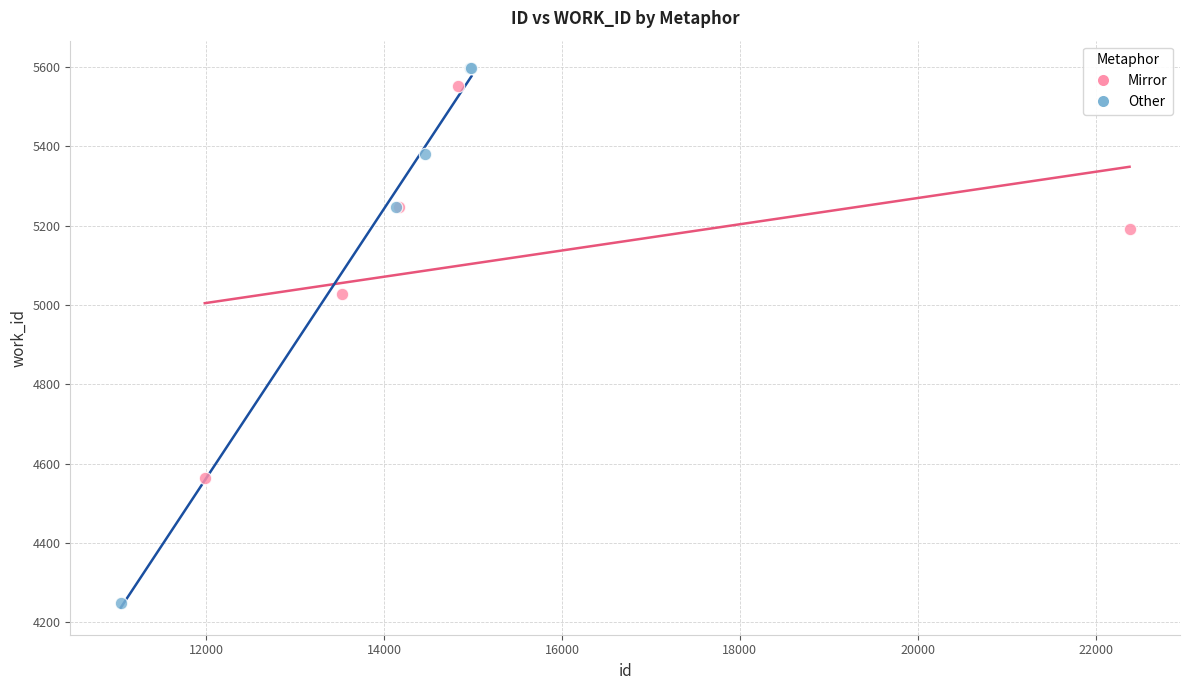

Which series reaches the minimum Y coordinate?

Other